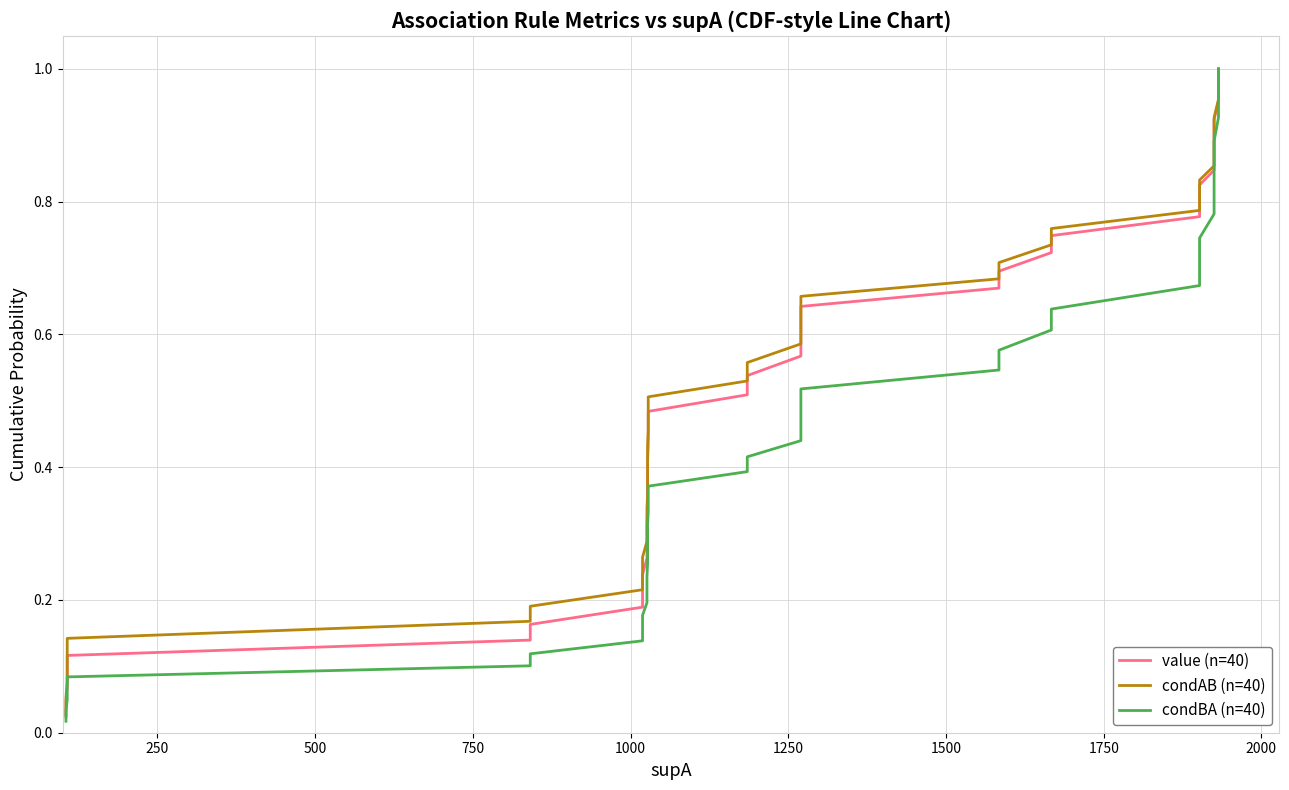

What are all the series names shown in the legend?

value (n=40), condAB (n=40), condBA (n=40)